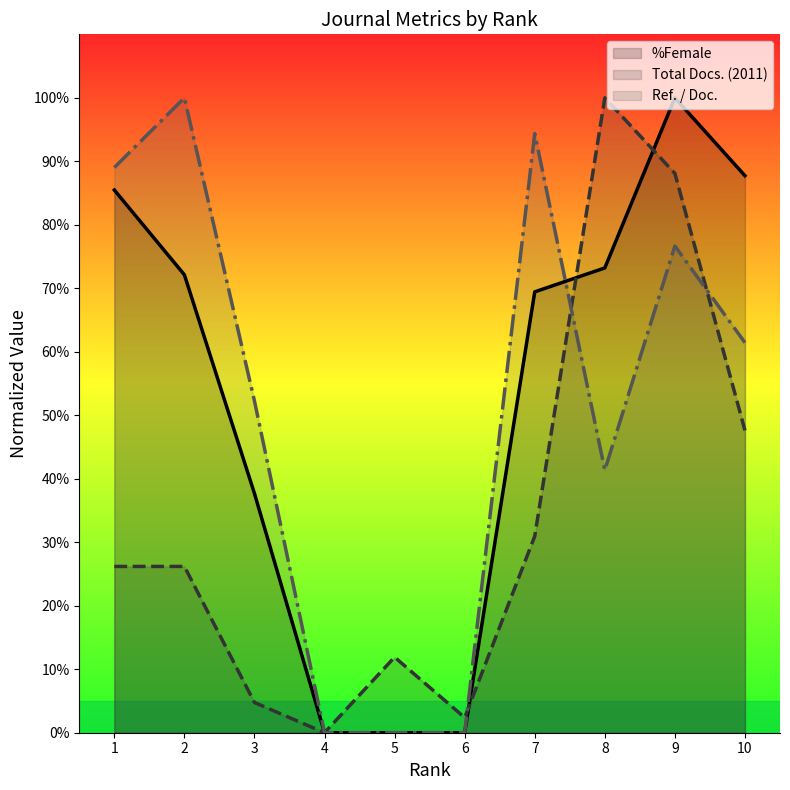

Where do Total Docs. (2011) and Ref. / Doc. first cross each other?

6 and 7